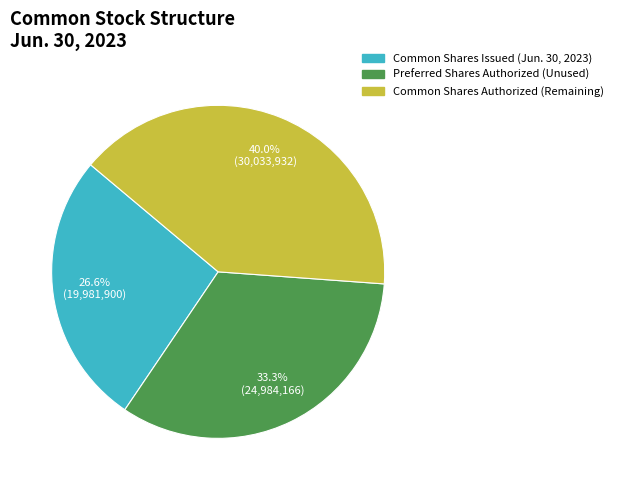

To the nearest percent, what is the difference between the largest and smallest slice percentages?

13%